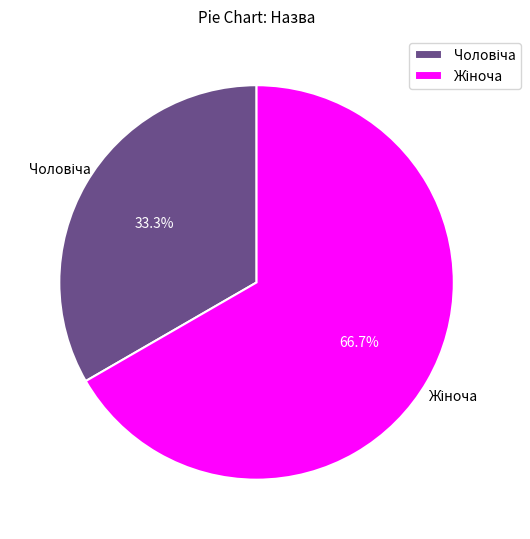

To the nearest percent, what portion does Чоловіча represent?

33%